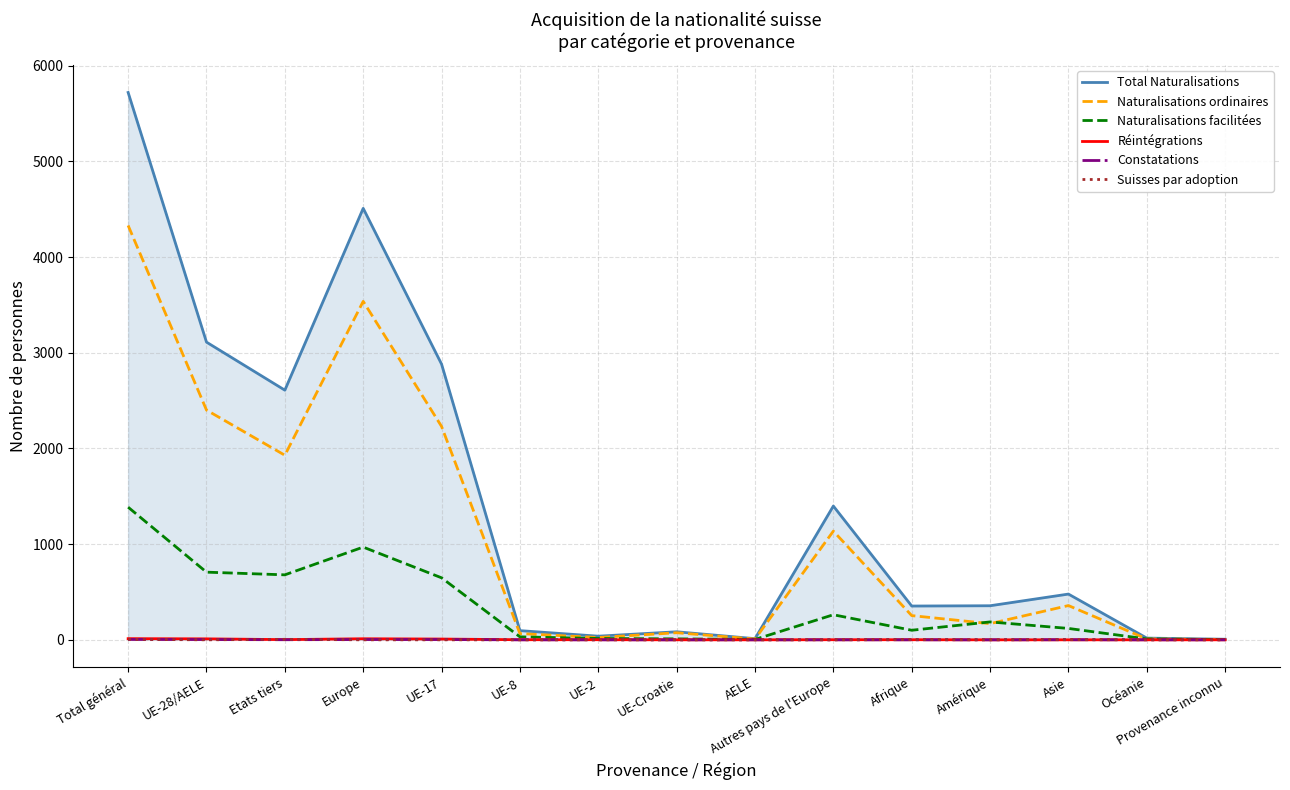

What is the sum of the Suisses par adoption values at UE-Croatie and Afrique?

3